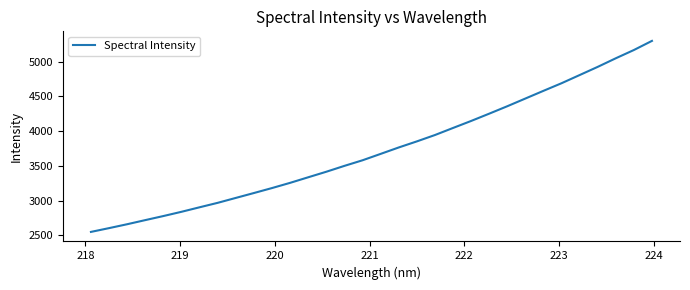

Does the chart display data point markers on the line(s)?

No